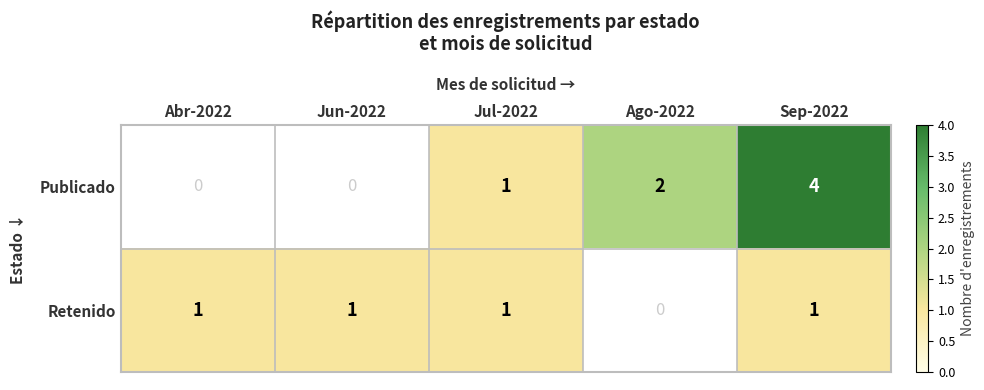

Which label corresponds to the largest value in the chart?

Sep-2022